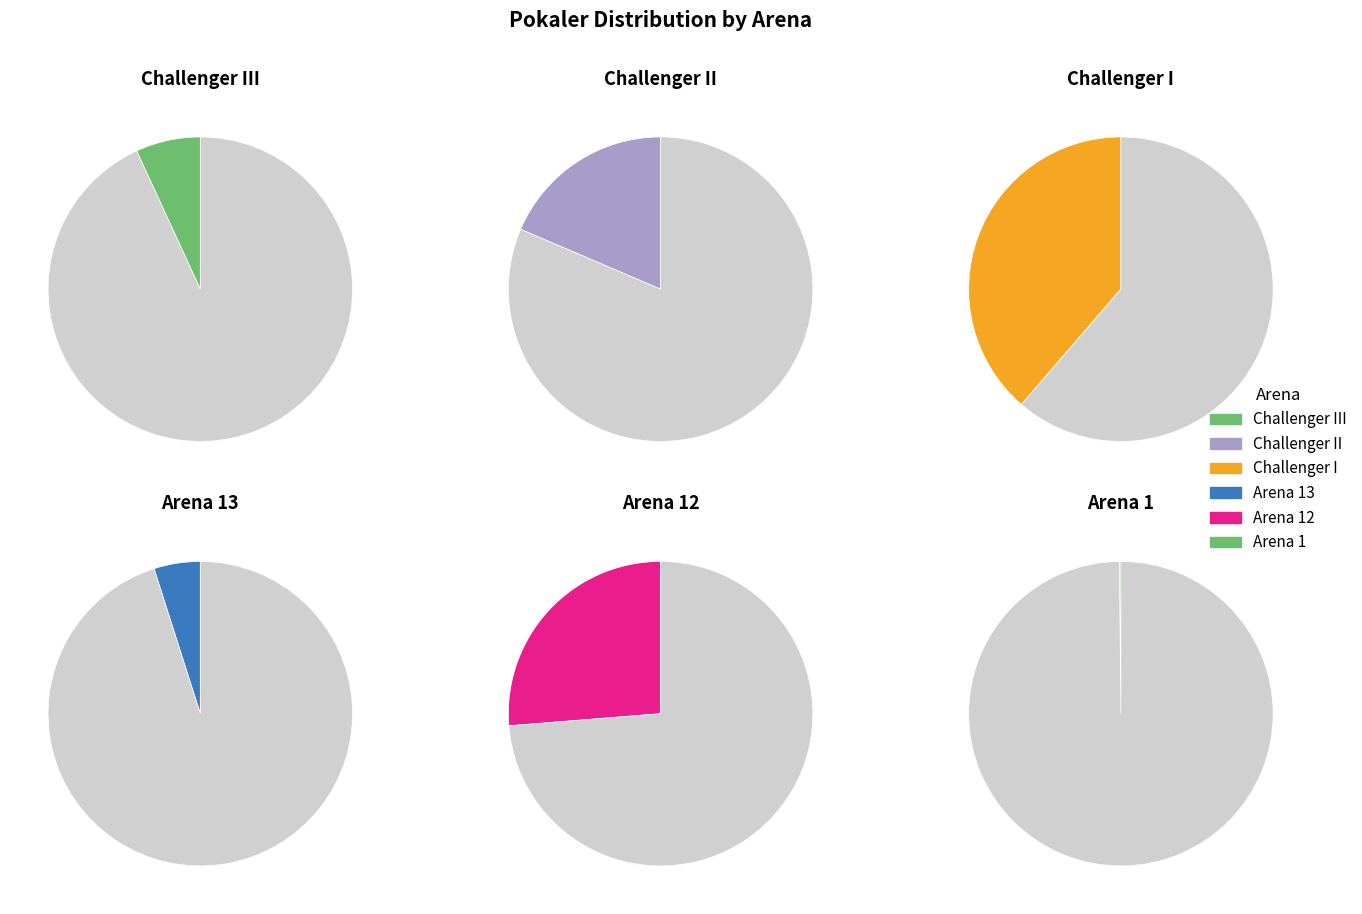

Is there any slice that represents more than half of the pie?

No